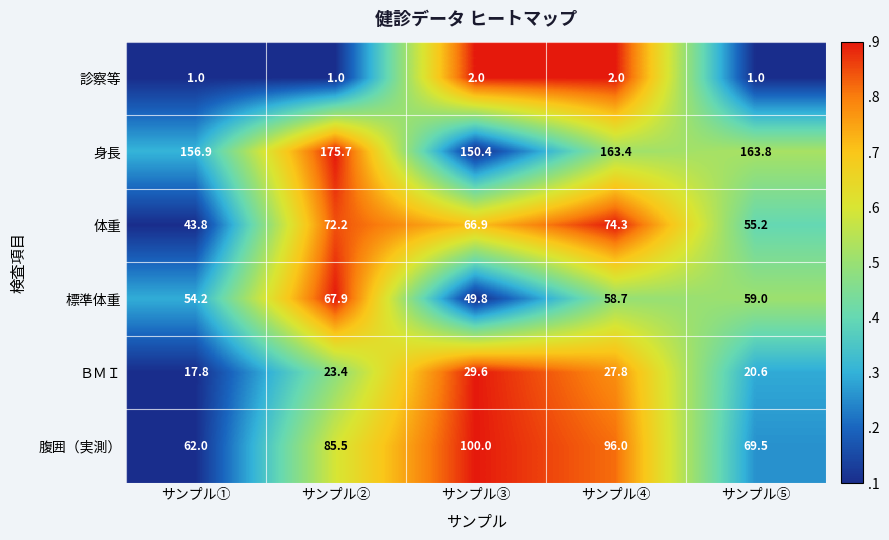

What is the spread (max minus min) of values at サンプル②?

174.7